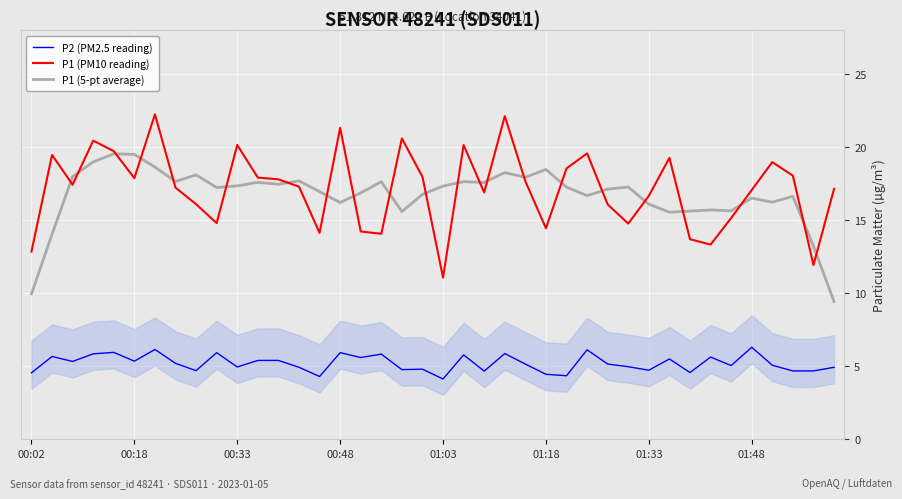

What is the lowest value of the P2 (PM2.5 reading) series?

4.1